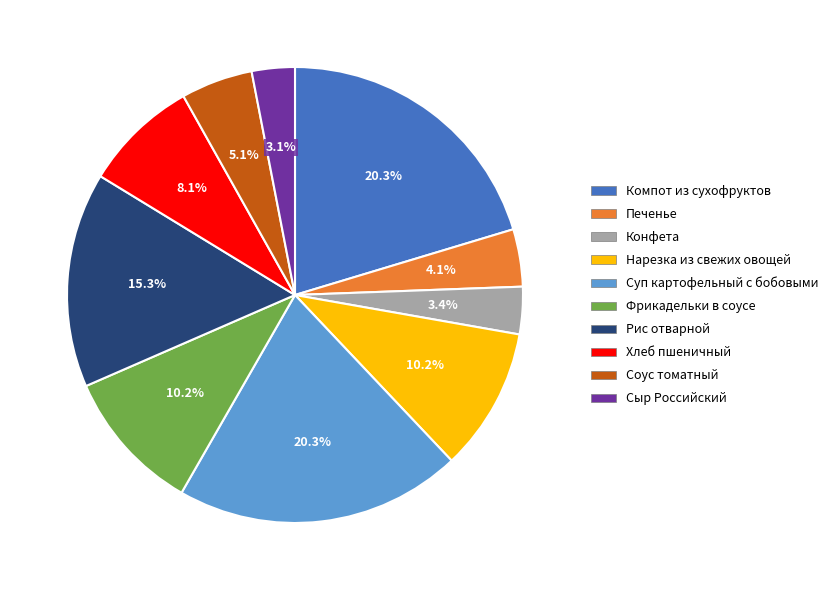

Is it true that Фрикадельки в соусе is 10% of the pie?

True